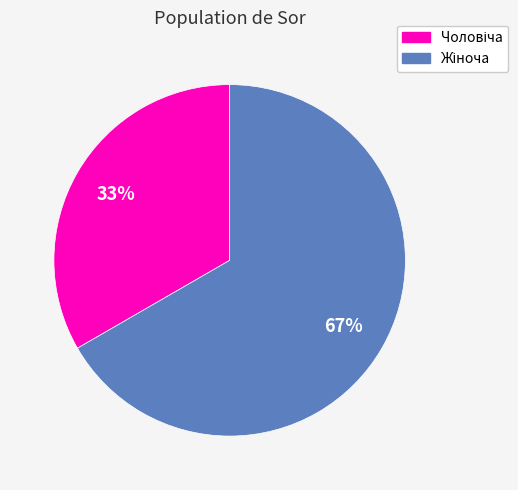

To the nearest percent, what is the average slice percentage?

50%